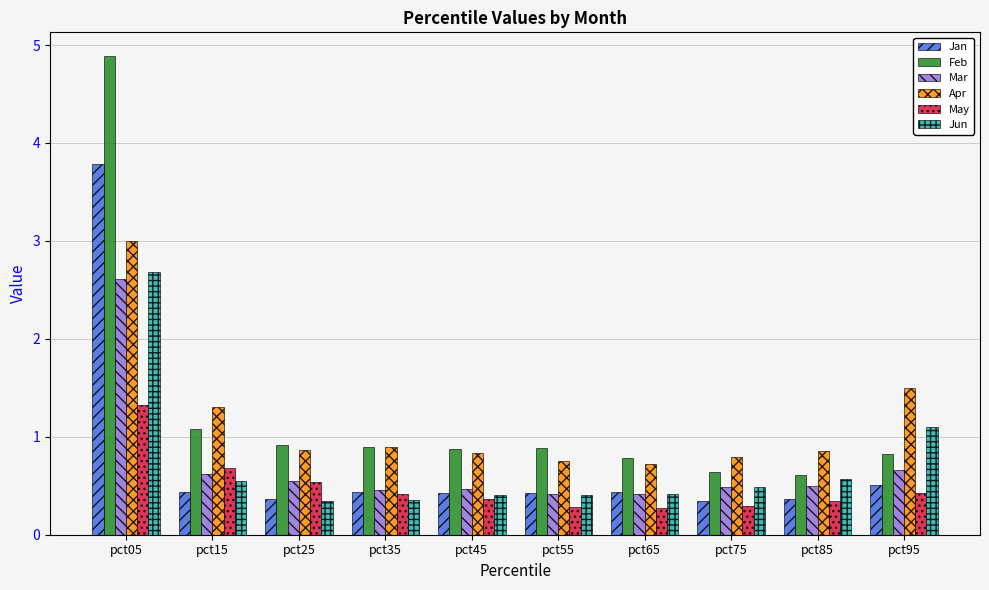

At how many categories does at least one series exceed 3?

1